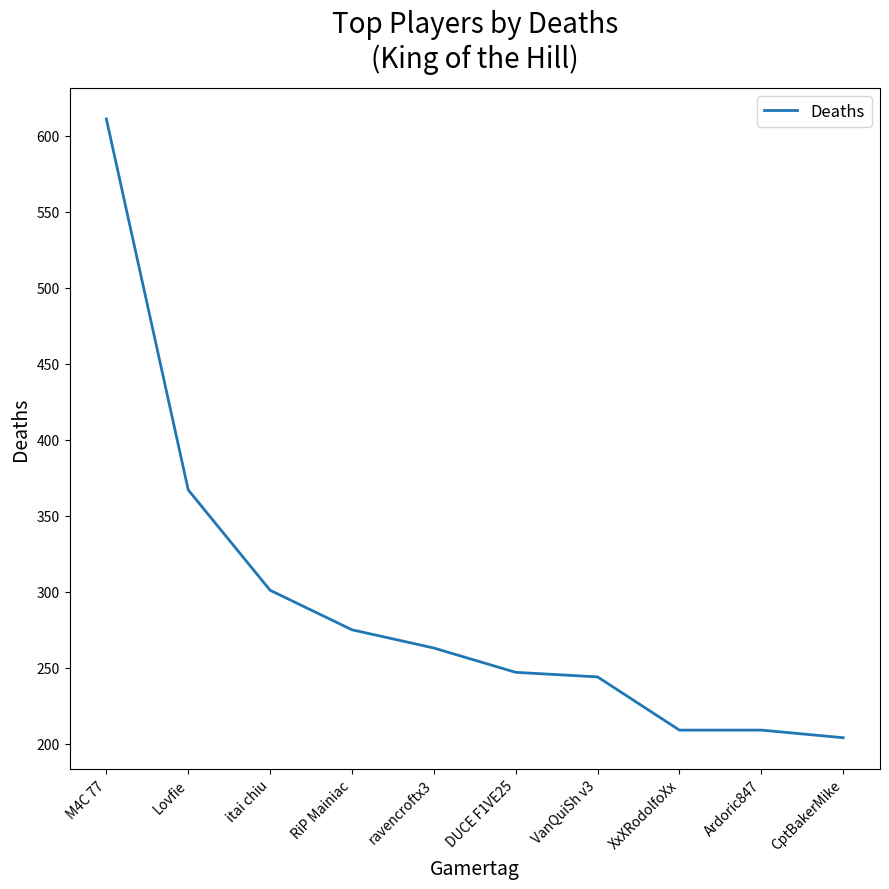

Does the chart display data point markers on the line(s)?

No